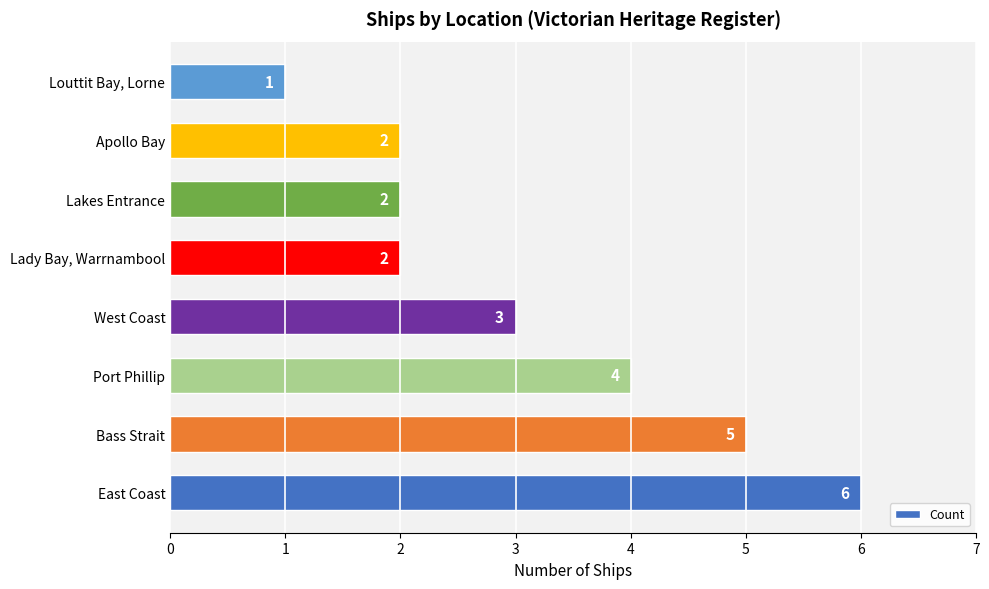

Reading bottom to top, transcribe all the data shown in this chart.

6	5	4	3	2	2	2	1